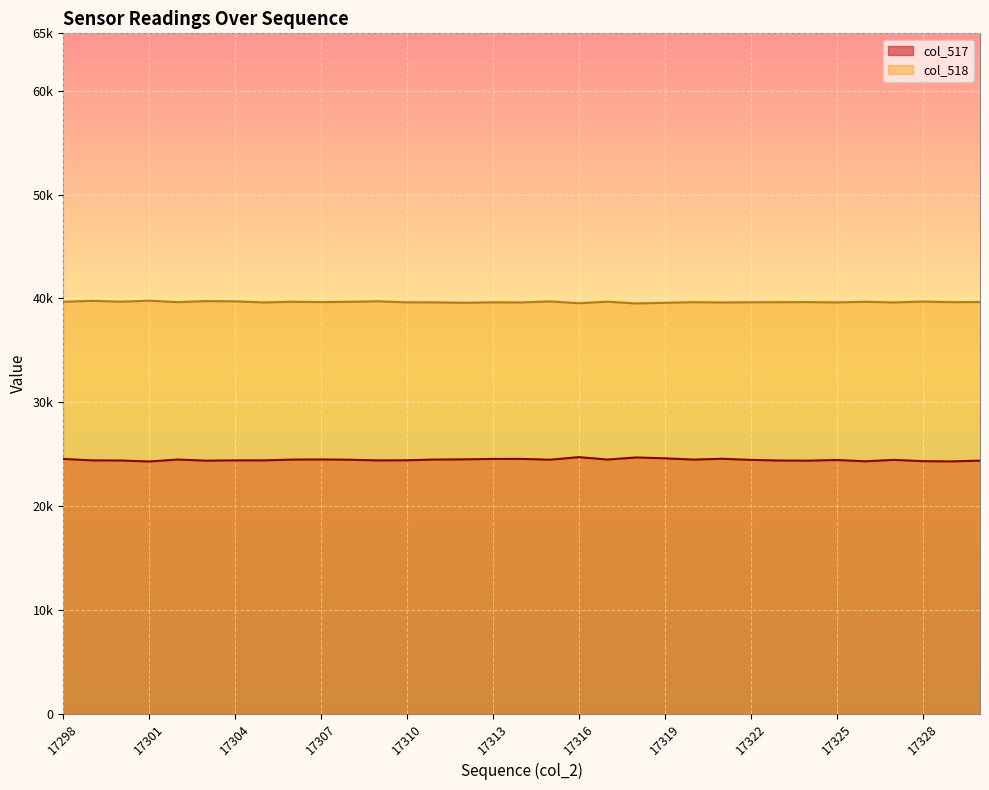

Where is the first local minimum for col_517?

17301